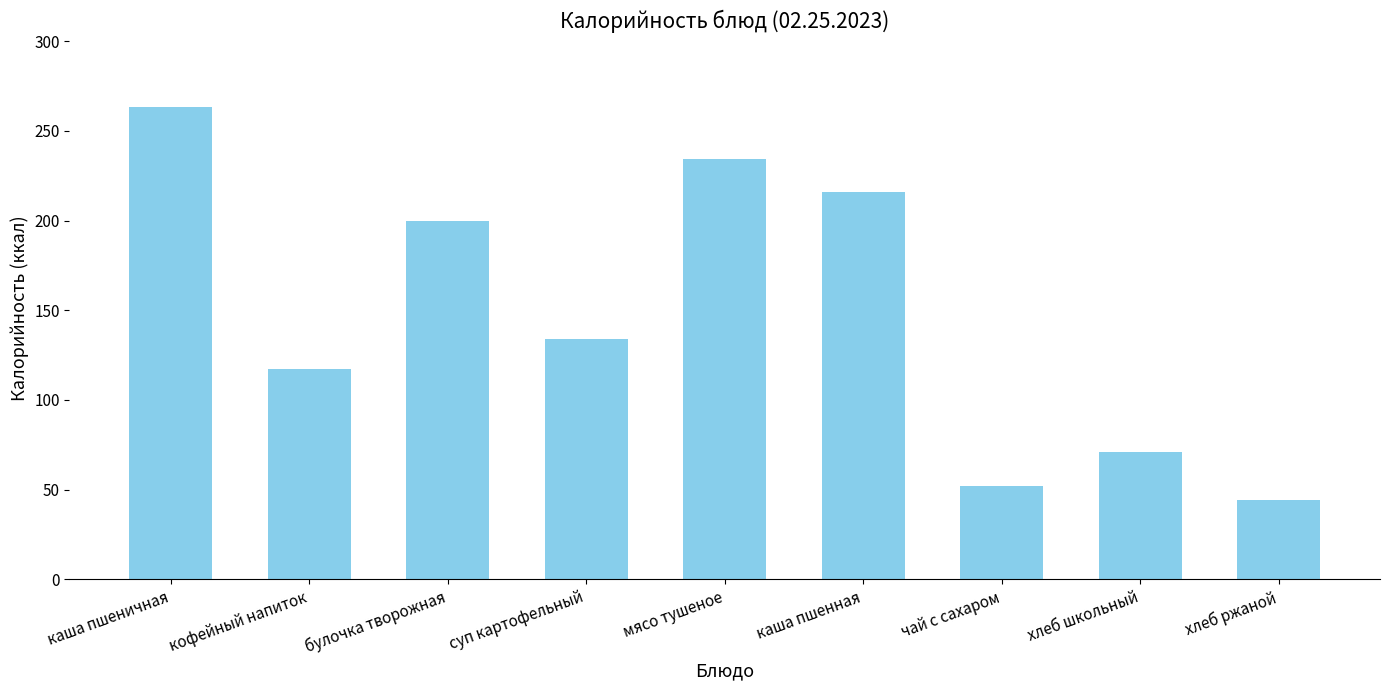

What is the value of the 1st bar from the left?

263